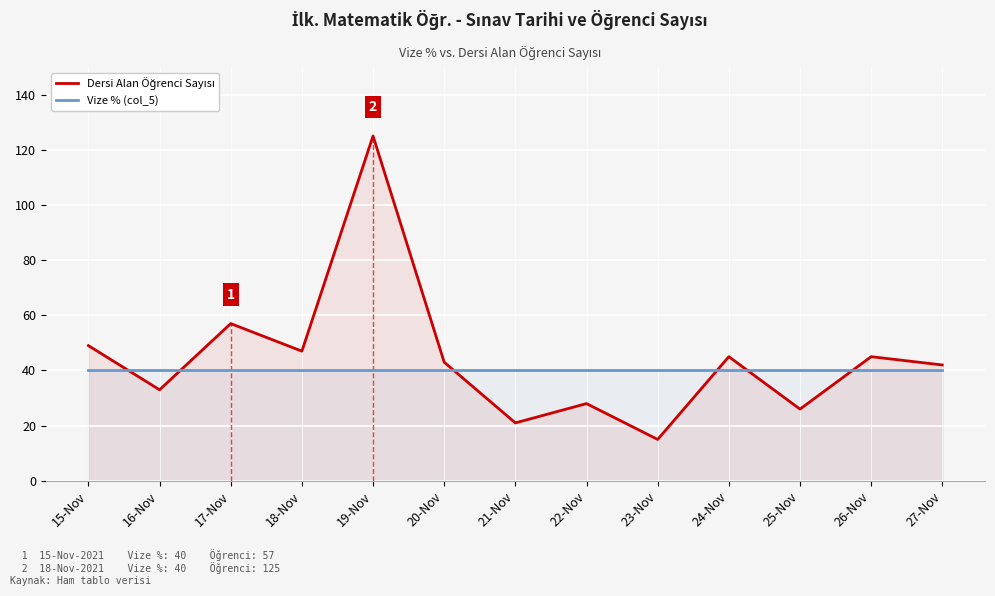

Is it true that Dersi Alan Öğrenci Sayısı equals 40 at 25-Nov?

False